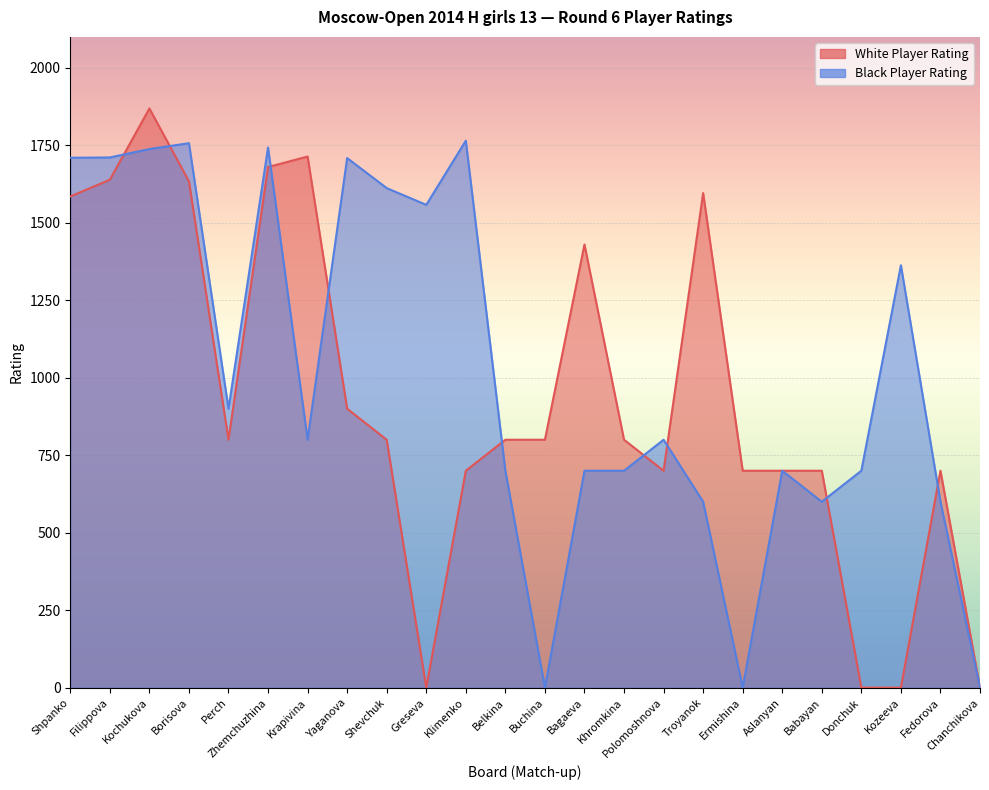

Reading left to right, what are all the values shown in this chart?

White Player Rating: 1585	1639	1869	1634	800	1680	1714	900	800	0	700	800	800	1430	800	700	1596	700	700	700	0	0	700	0
Black Player Rating: 1710	1711	1738	1757	900	1743	800	1709	1612	1558	1765	700	0	700	700	800	600	0	700	600	700	1363	600	0